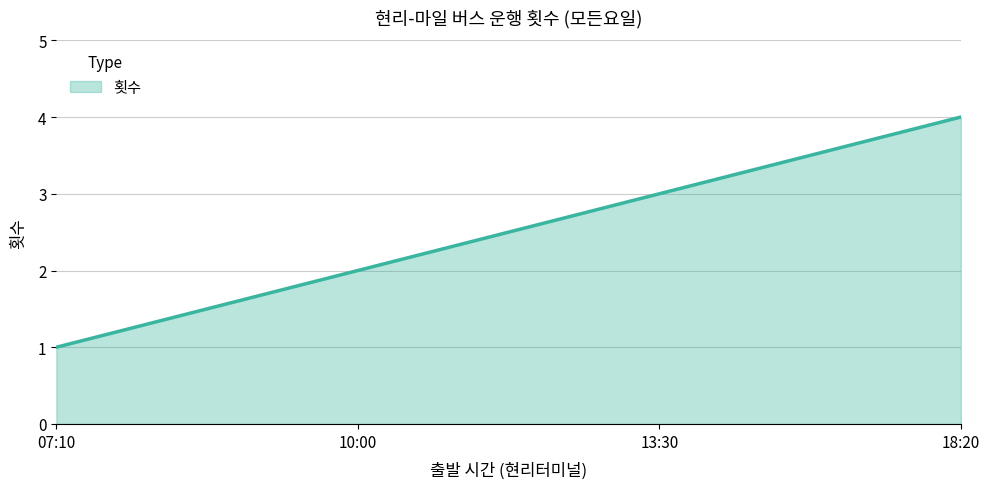

What position from the right is 10:00?

3